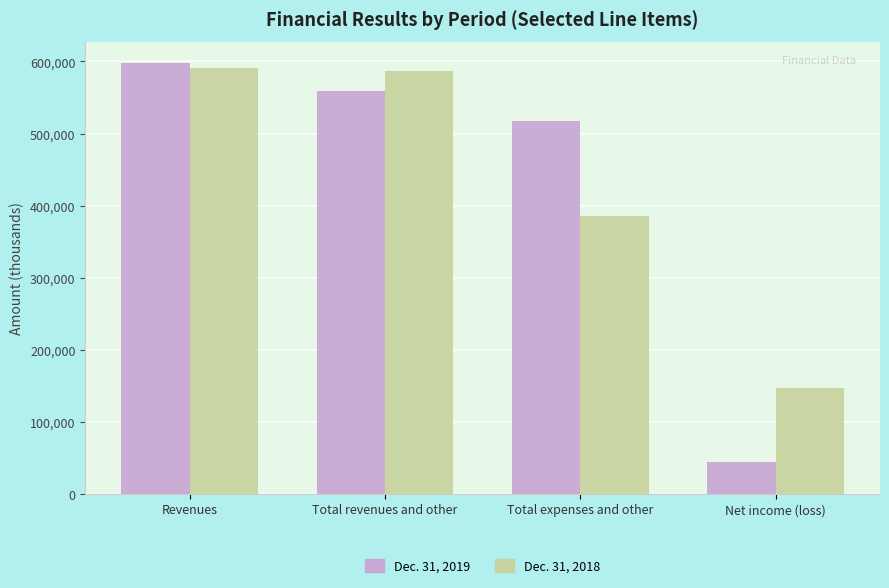

Where is Dec. 31, 2019 nearest to the value 320471?

Total expenses and other